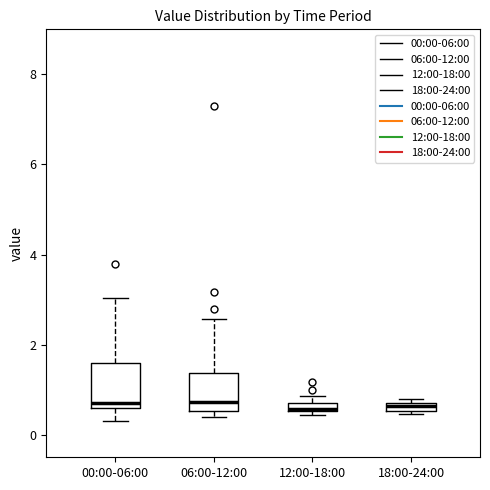

Where is the lower edge of the box for 18:00-24:00 on the y-axis? The values are not printed on the chart, so give them approximately, as read against the axis.

0.6